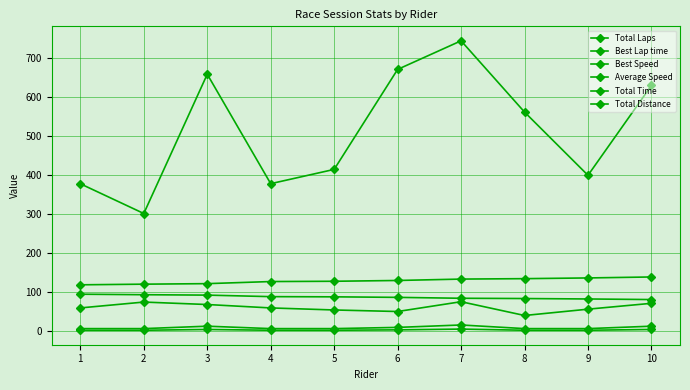

How many series are shown in this chart?

6